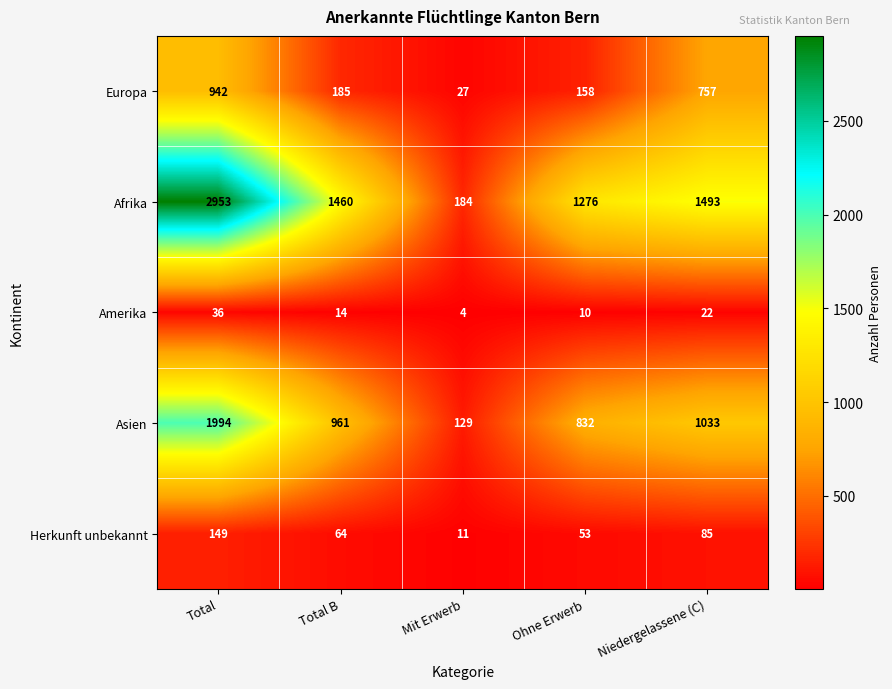

Rank the categories by Europa value from lowest to highest.

Mit Erwerb, Ohne Erwerb, Total B, Niedergelassene (C), Total